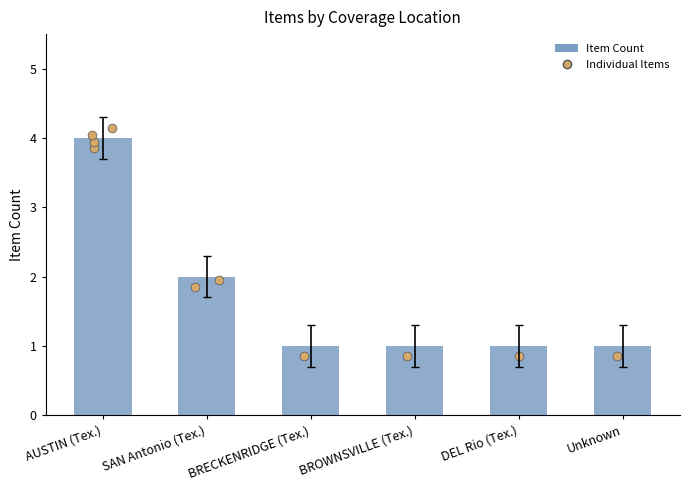

What is the ratio of the value at DEL Rio (Tex.) to the value at BROWNSVILLE (Tex.)?

1.0